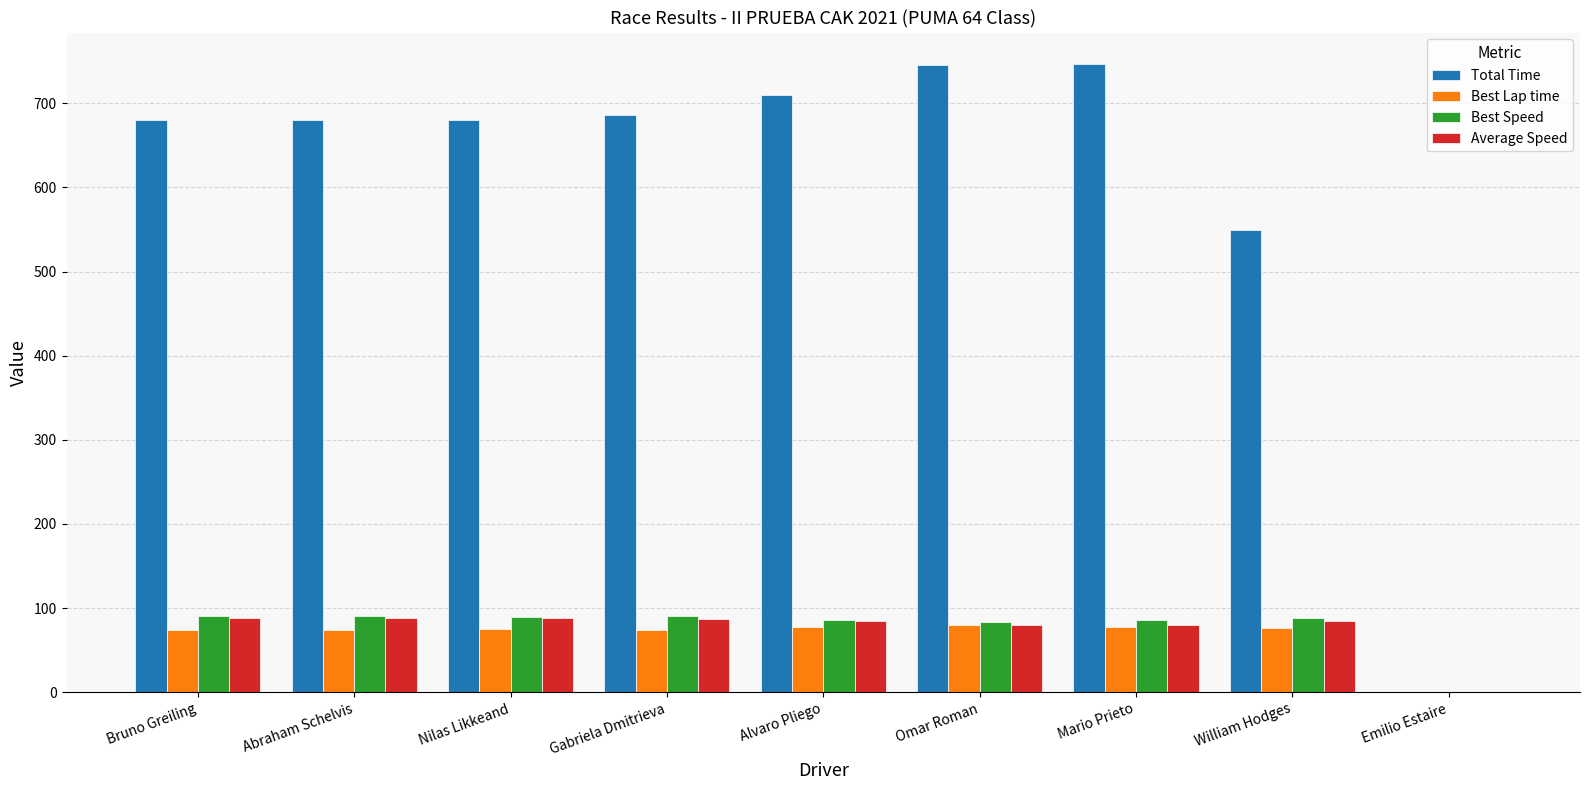

What is the difference between the Best Lap time values at William Hodges and Bruno Greiling?

2.0